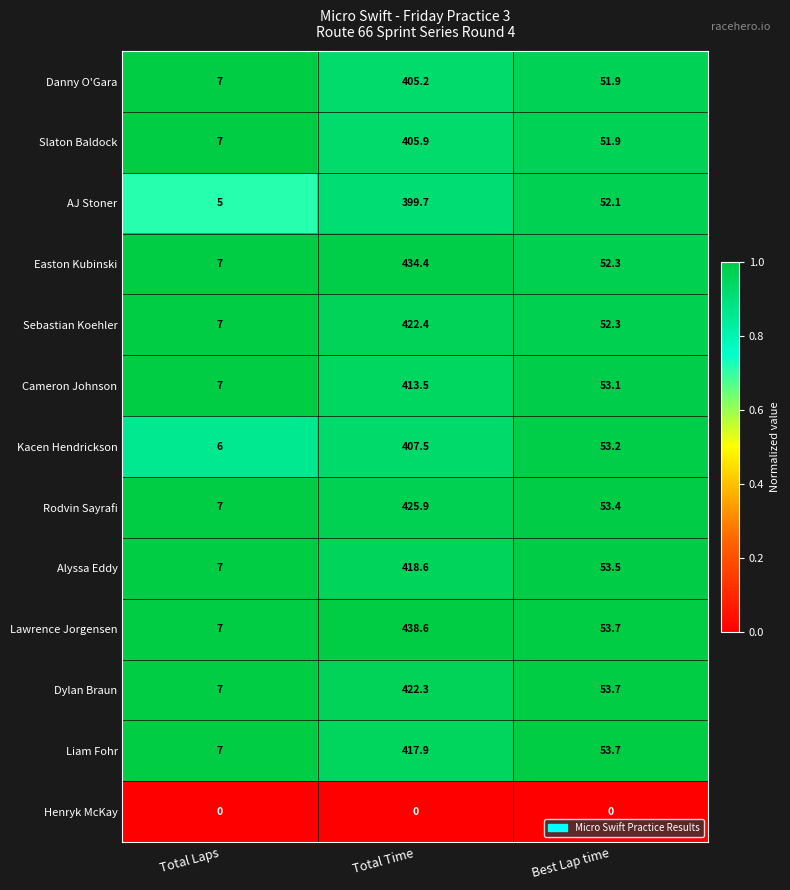

Where does the Sebastian Koehler series first go above 52?

Total Time